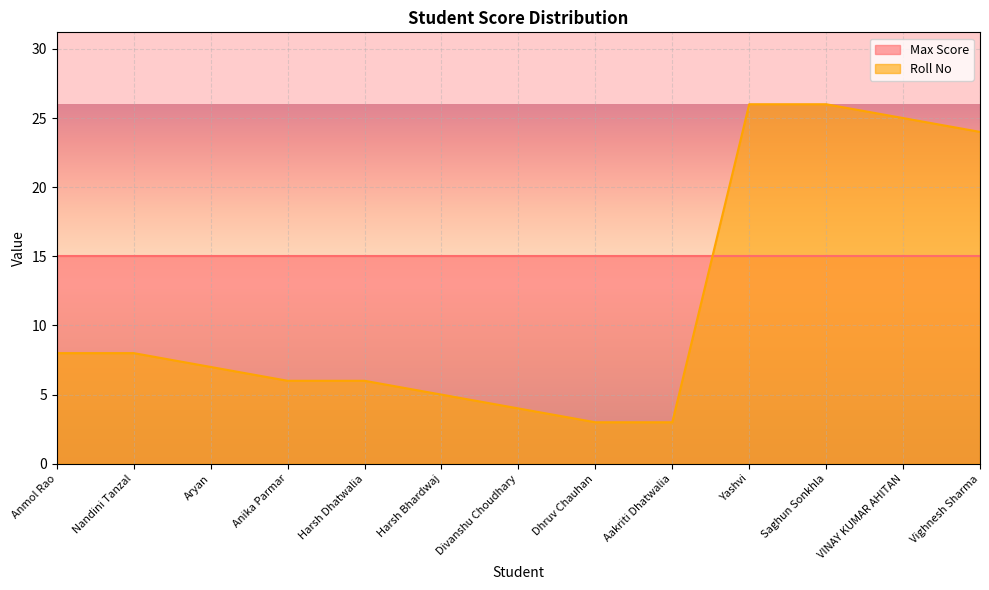

Rank the categories by value from highest to lowest.

Yashvi, Saghun Sonkhla, VINAY KUMAR AHITAN, Vighnesh Sharma, Anmol Rao, Nandini Tanzal, Aryan, Anika Parmar, Harsh Dhatwalia, Harsh Bhardwaj, Divanshu Choudhary, Dhruv Chauhan, Aakriti Dhatwalia